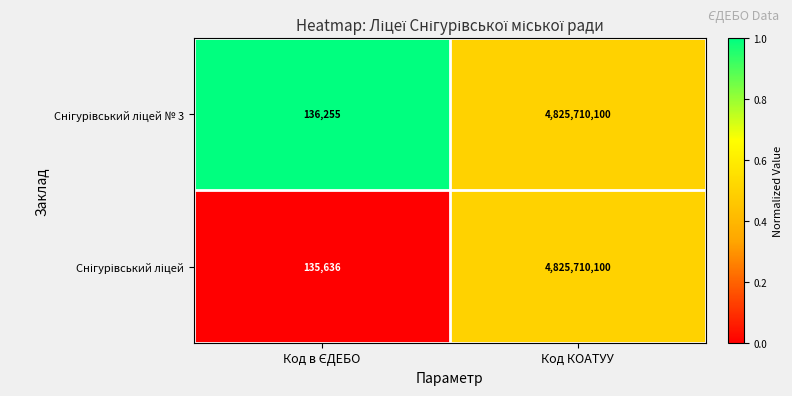

At which category is the sum across all series the highest?

Код КОАТУУ